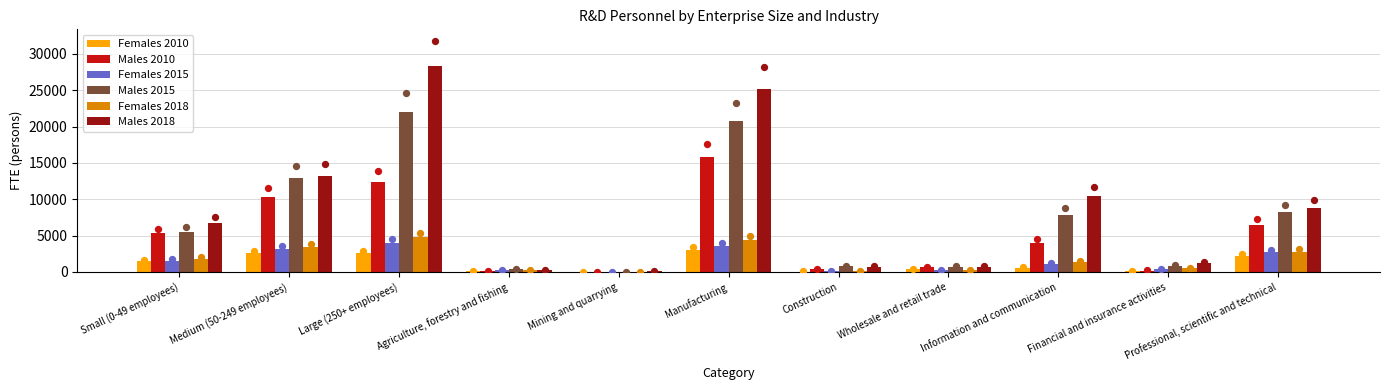

At how many categories does at least one series exceed 5655?

6